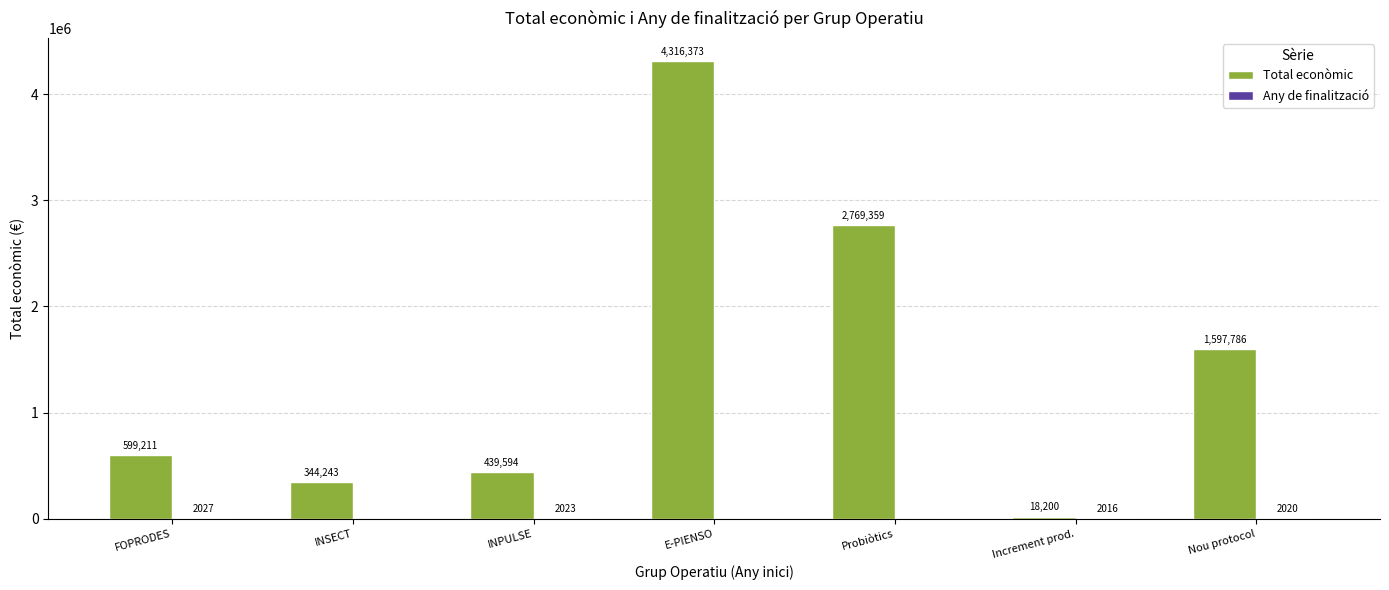

At which category is the sum across all series the highest?

E-PIENSO